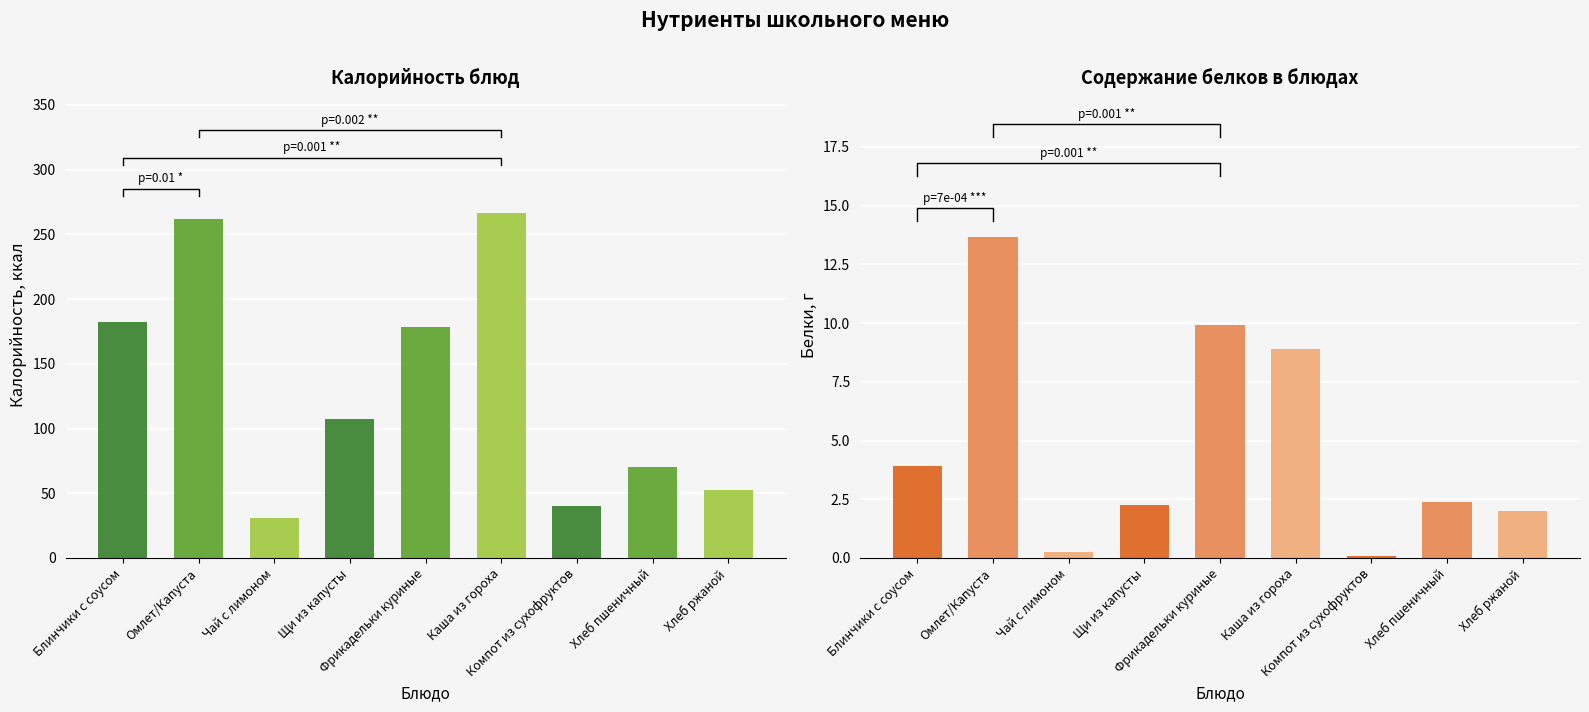

What is the difference between the Белки values at Щи из капусты and Хлеб пшеничный?

0.1